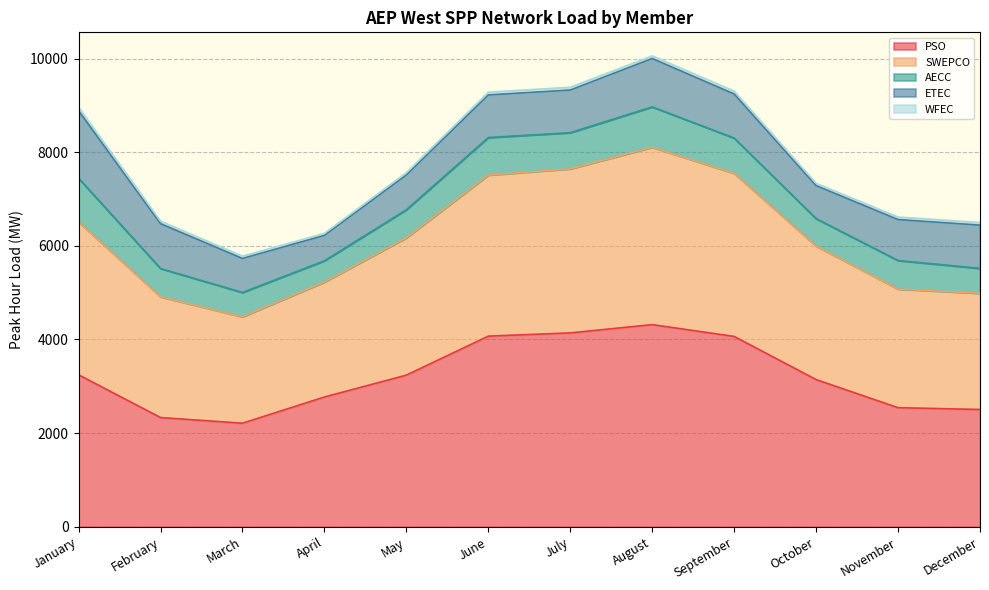

At how many categories does at least one series exceed 838?

12